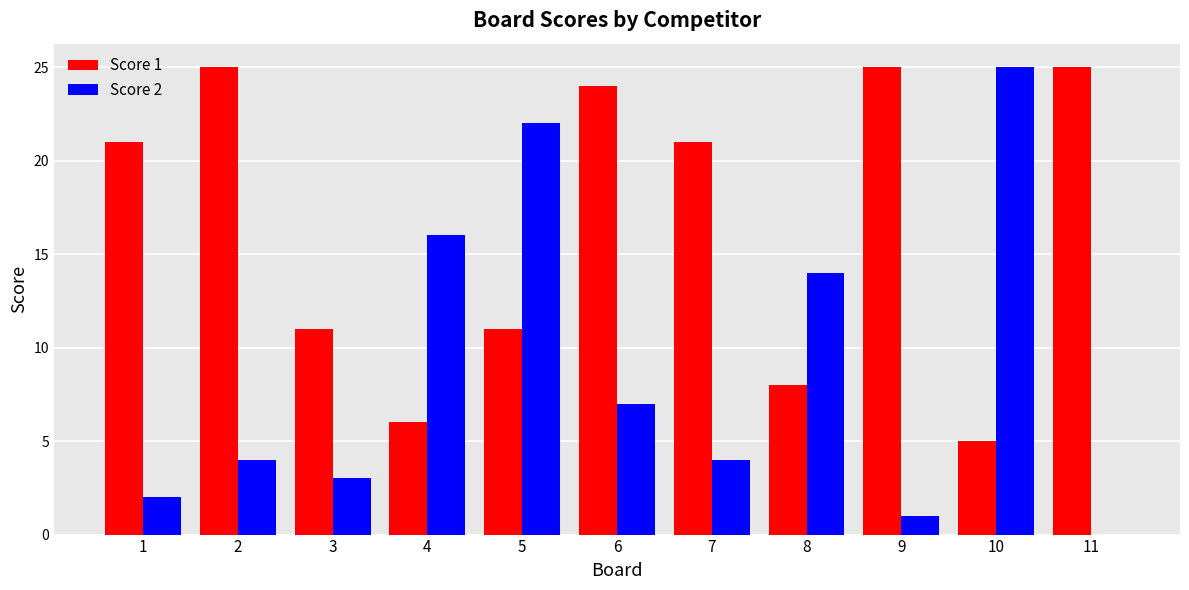

True or false: Score 1 has a value of 7 at 3.

False